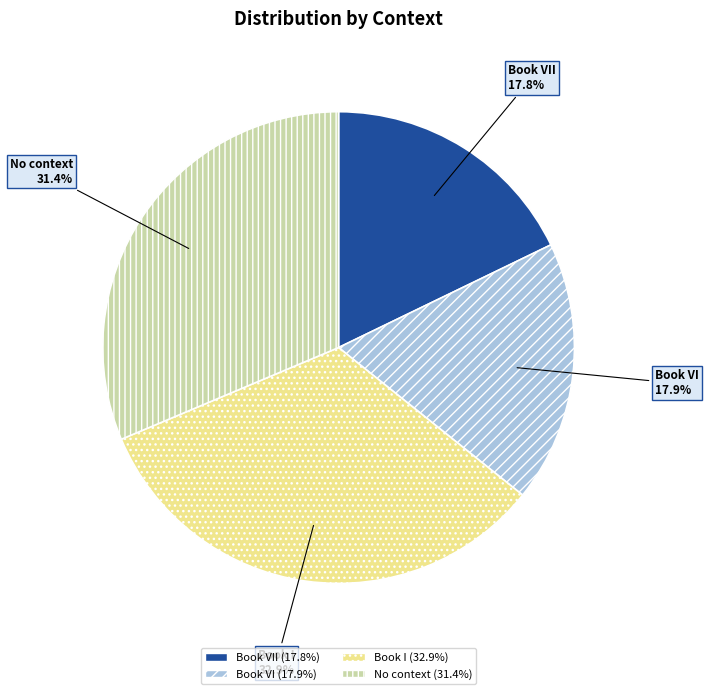

Does any single category account for the majority?

No